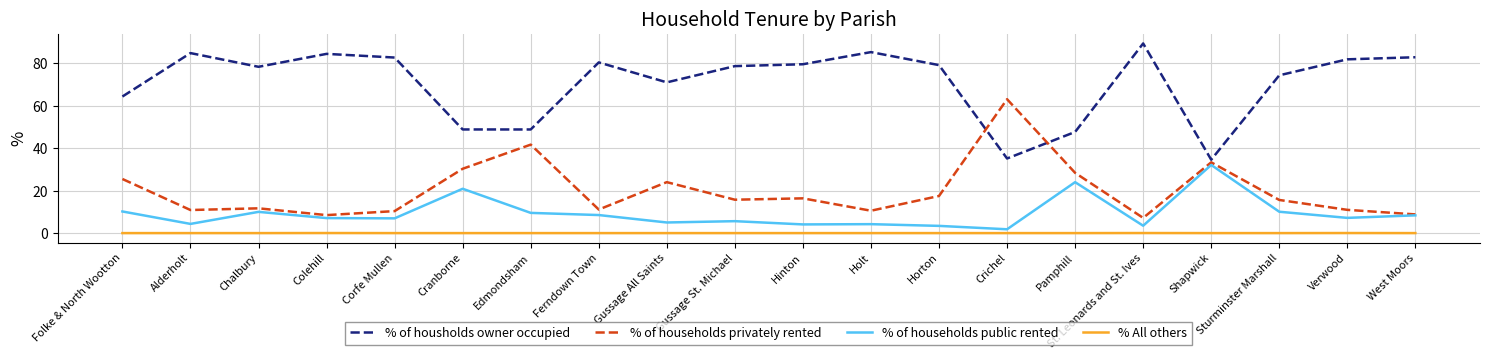

The value of % of households privately rented at St. Leonards and St. Ives is 7.2. True or false?

True